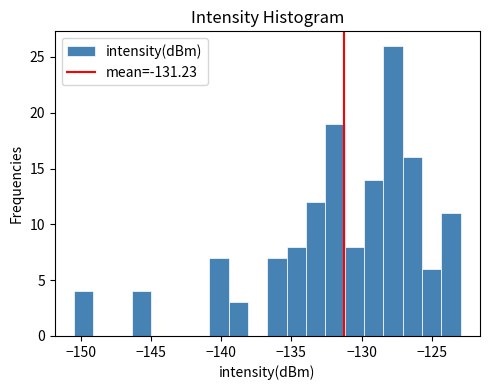

Around what value on the x-axis is the tallest bar? Give the approximate position of its centre, as read against the axis.

-128.0